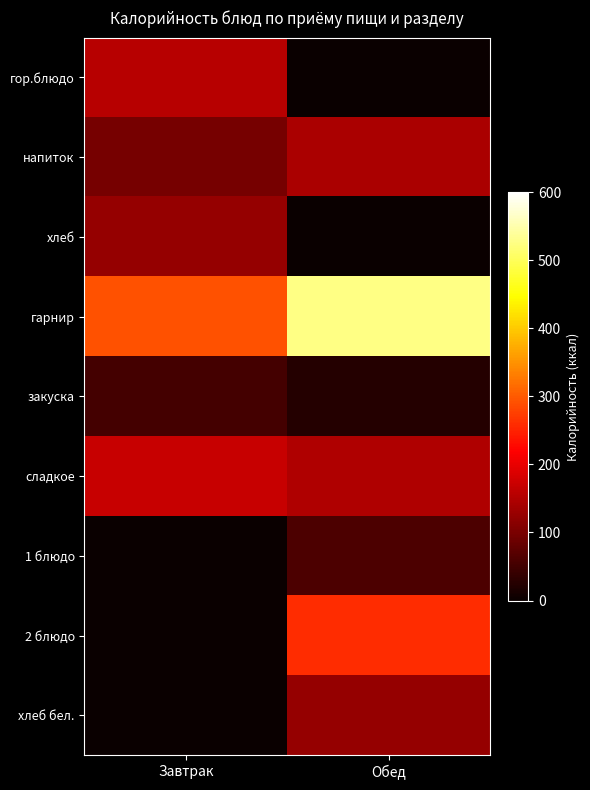

Reading right to left, extract all data points from this chart.

гор.блюдо: Обед=0	Завтрак=155
напиток: Обед=145	Завтрак=98
хлеб: Обед=0	Завтрак=125
гарнир: Обед=525	Завтрак=291
закуска: Обед=25	Завтрак=52
сладкое: Обед=148	Завтрак=170
1 блюдо: Обед=60	Завтрак=0
2 блюдо: Обед=258	Завтрак=0
хлеб бел.: Обед=125	Завтрак=0